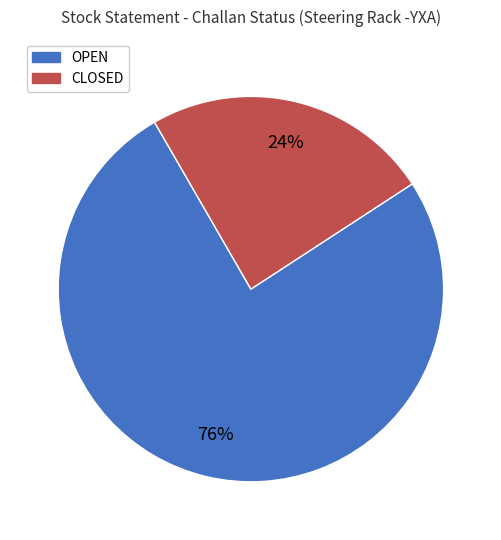

Is there a majority slice in this chart?

Yes